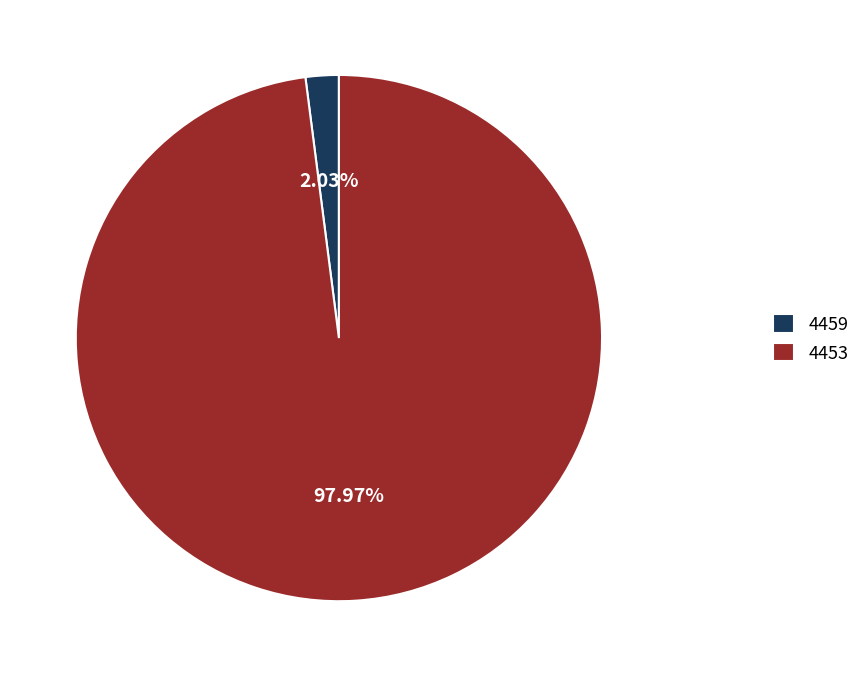

To the nearest percent, what is the difference between the 4459 and 4453 slice percentages?

96%